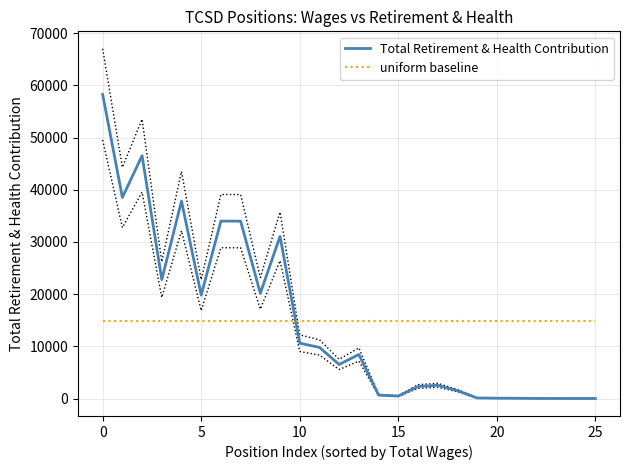

After their last crossing, which series has the higher values: Total Retirement & Health Contribution or uniform baseline?

uniform baseline